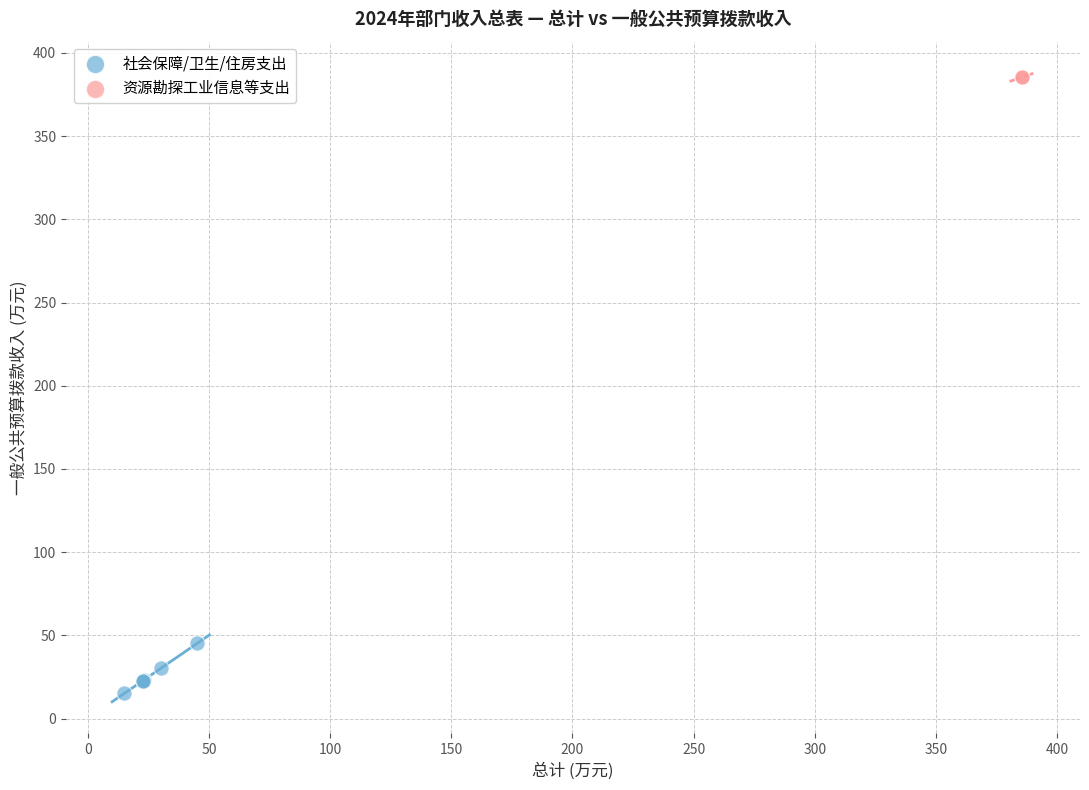

What are all the series names shown in the legend?

社会保障/卫生/住房支出, 资源勘探工业信息等支出